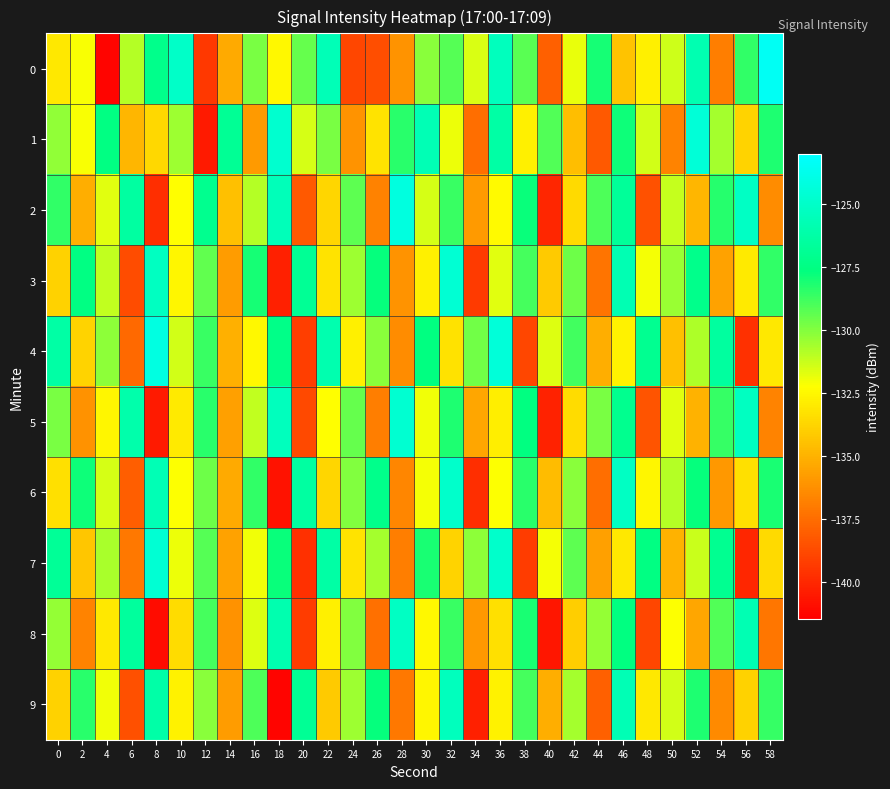

How many distinct data groups are displayed?

10